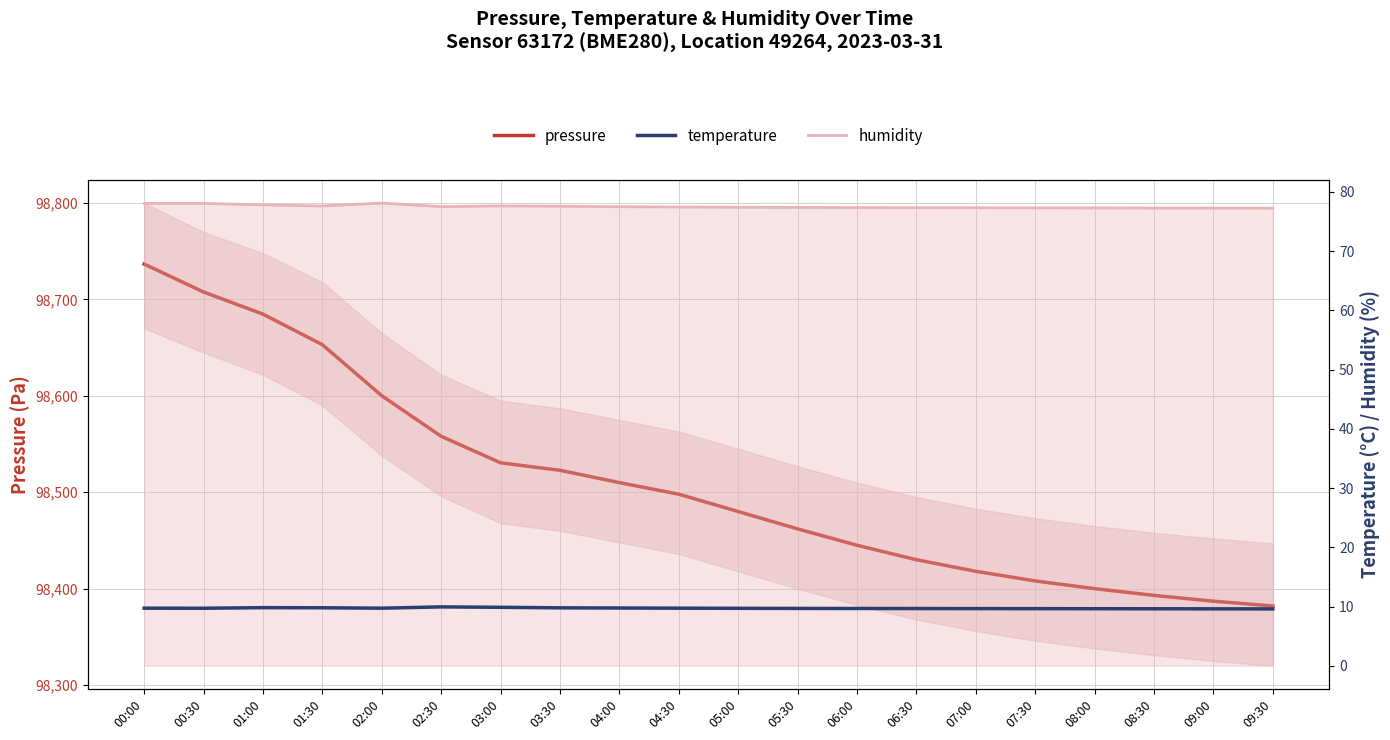

True or false: temperature has more than 1 interior local peaks.

True